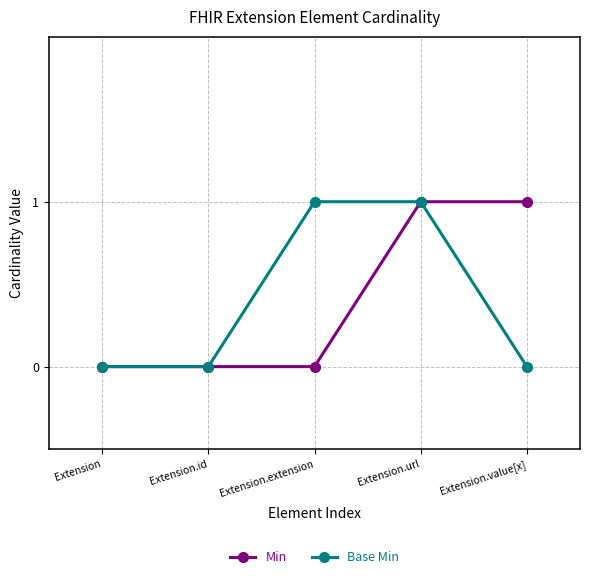

At which category is the sum across all series the highest?

Extension.url